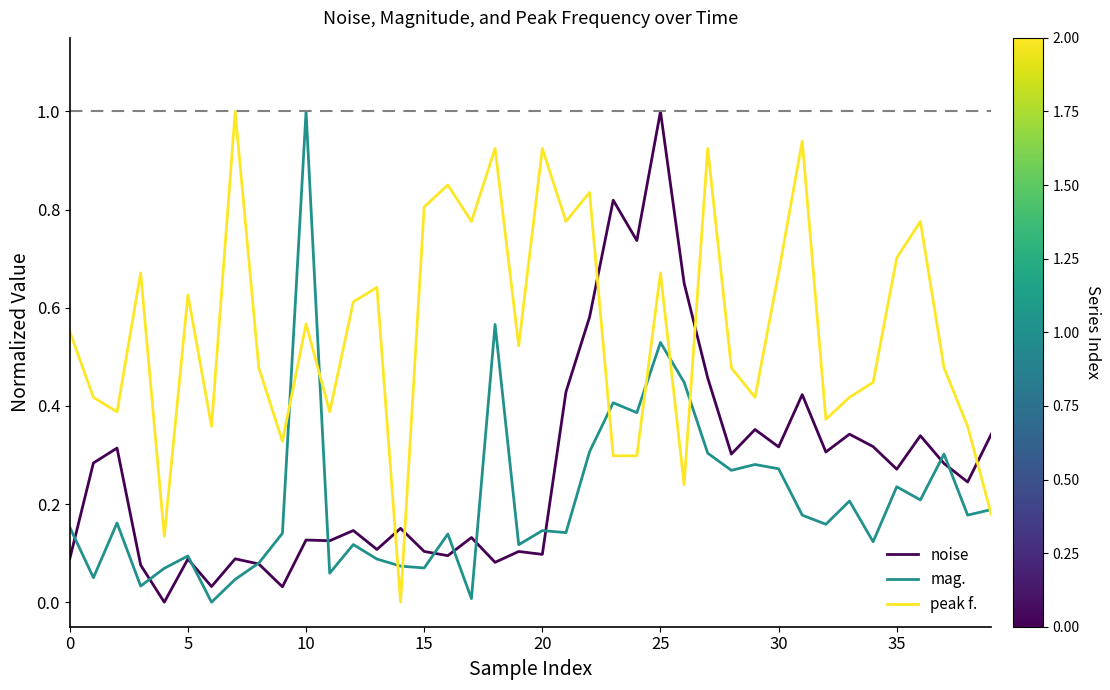

Which series has the largest total across all categories?

peak f.